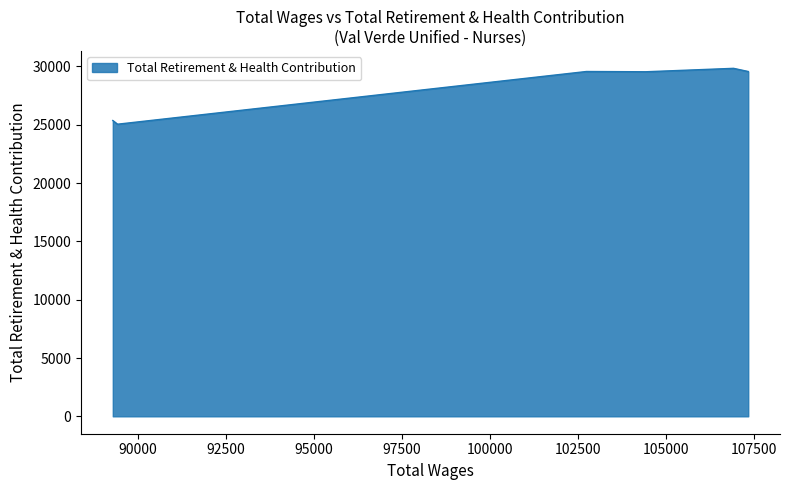

How many lines are shown in the chart?

1